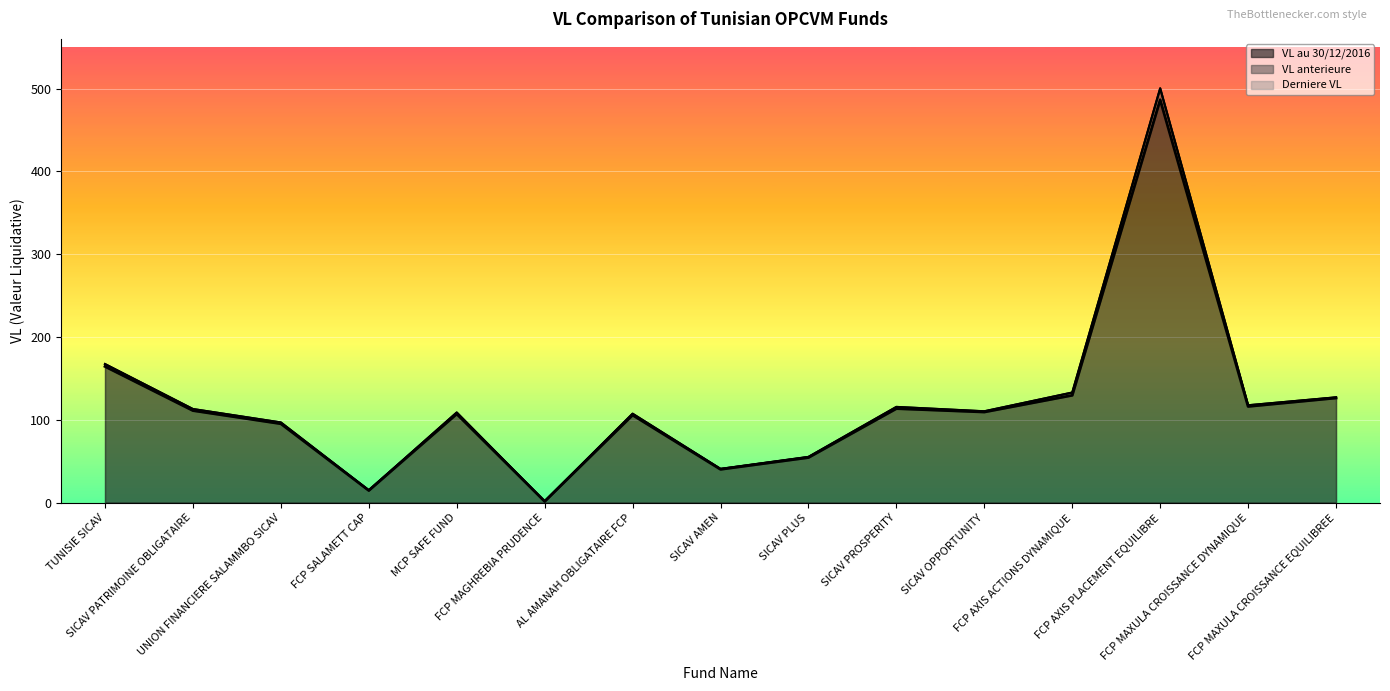

What position from the right is TUNISIE SICAV?

15